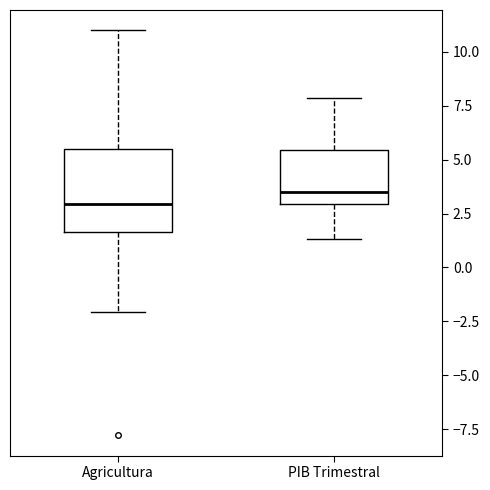

Comparing the boxes themselves (not the whiskers), which one is the tallest?

Agricultura